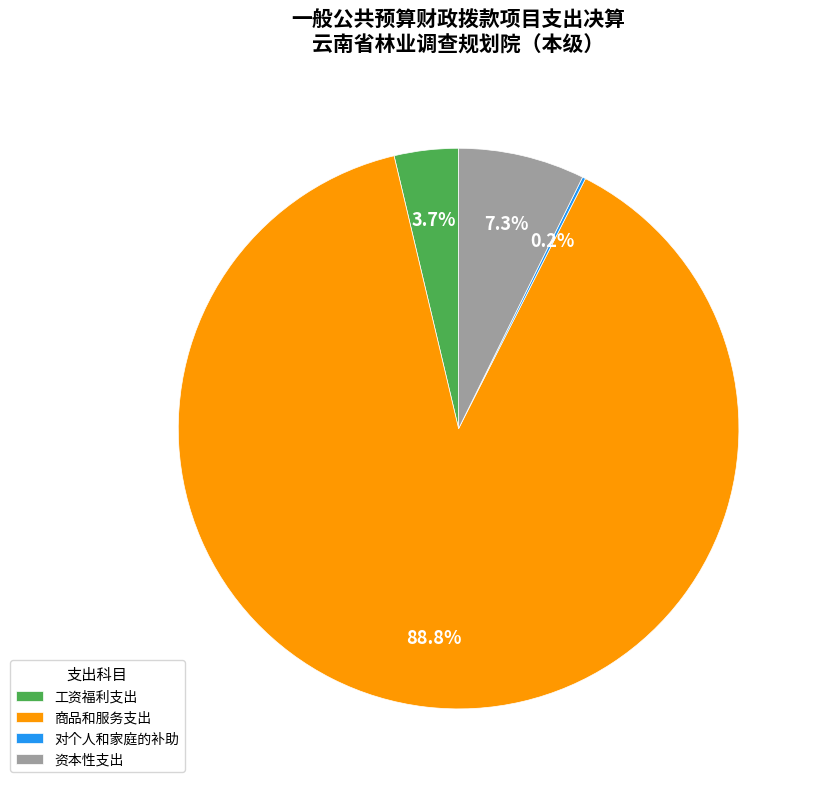

Combined, what portion of the pie is 工资福利支出 and 资本性支出?

11.0%